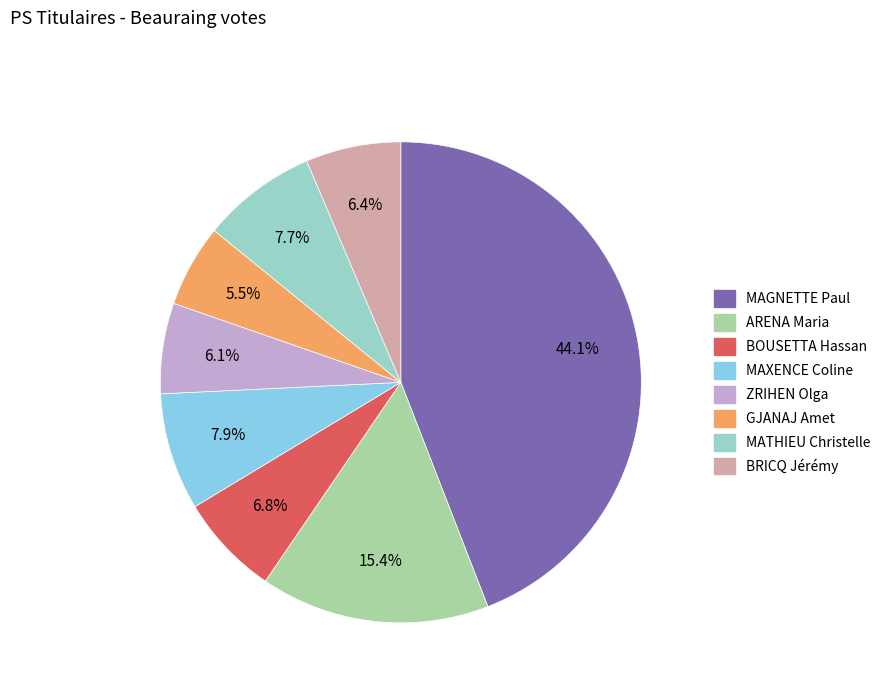

Combined, do MAXENCE Coline and BOUSETTA Hassan account for over 50%?

No